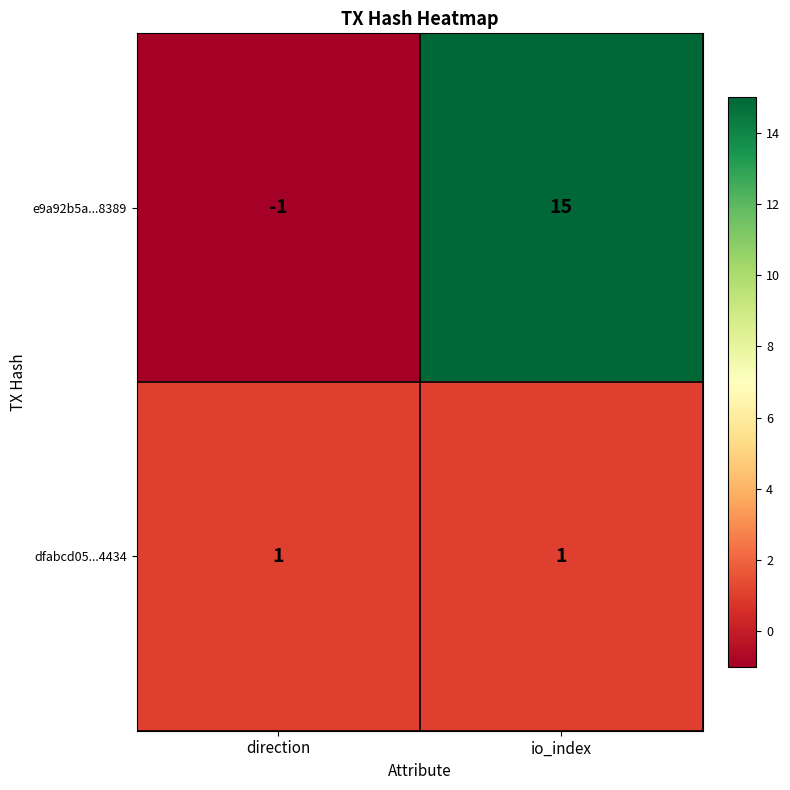

At direction, list the series in order from smallest to largest.

e9a92b5a...8389, dfabcd05...4434